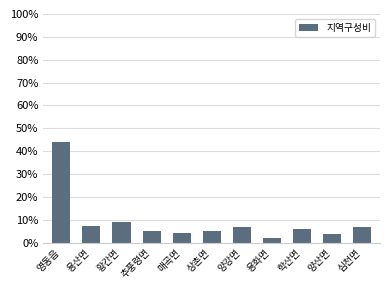

What value does the data have at 양산면?

3.9